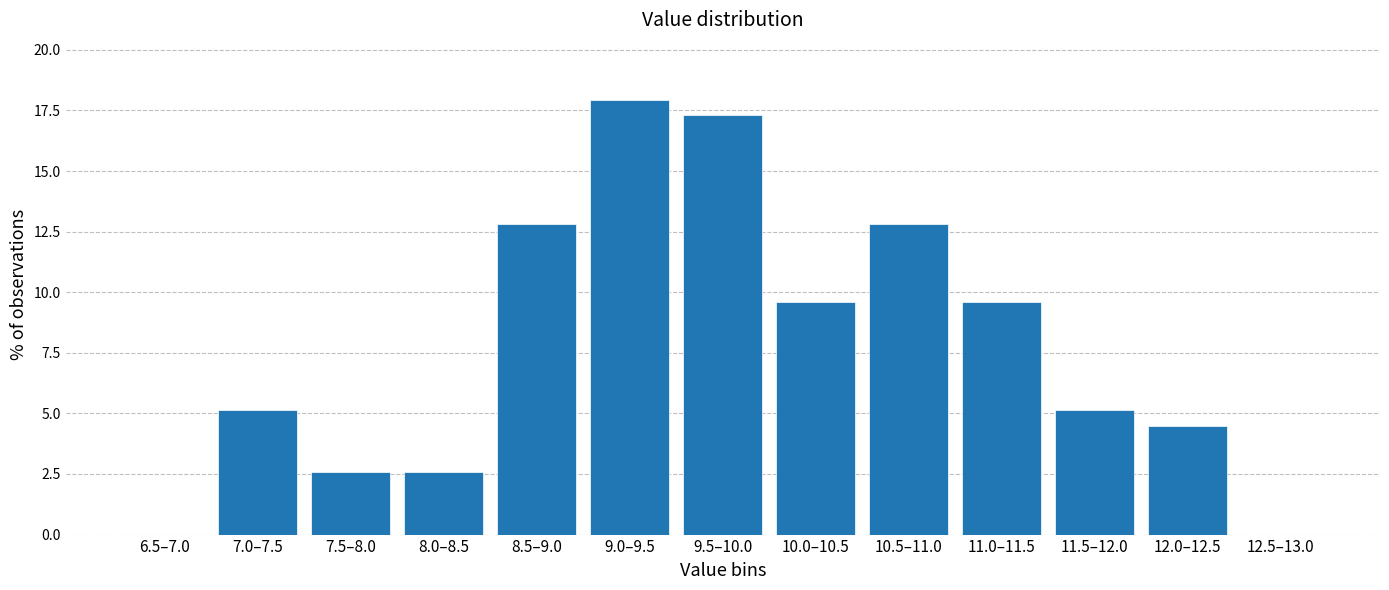

Reading left to right, what are all the values shown in this chart?

6.5–7.0=0.0	7.0–7.5=5.1	7.5–8.0=2.6	8.0–8.5=2.6	8.5–9.0=12.8	9.0–9.5=17.9	9.5–10.0=17.3	10.0–10.5=9.6	10.5–11.0=12.8	11.0–11.5=9.6	11.5–12.0=5.1	12.0–12.5=4.5	12.5–13.0=0.0